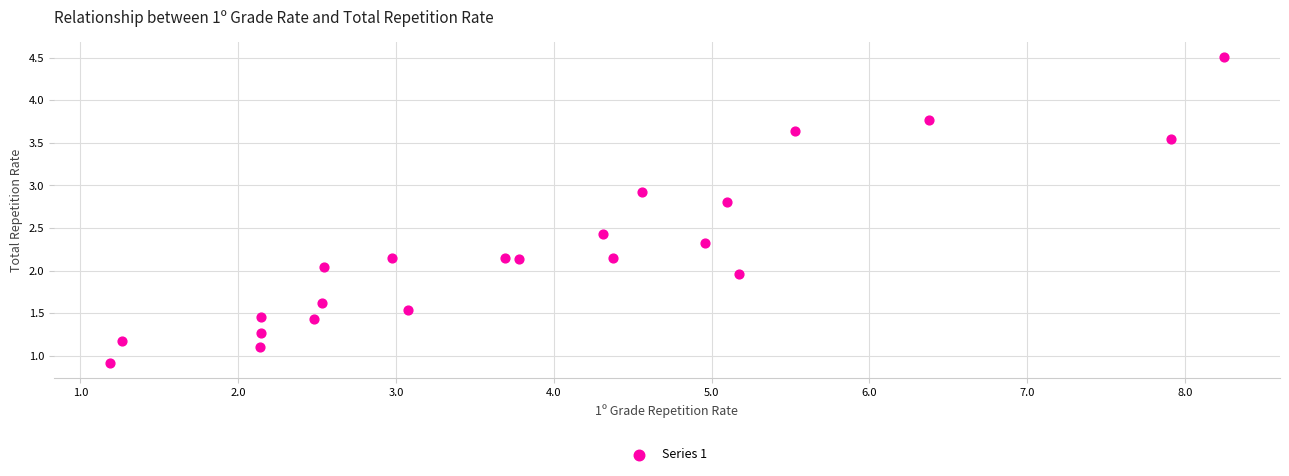

What is the range of X values (max minus min)?

7.1